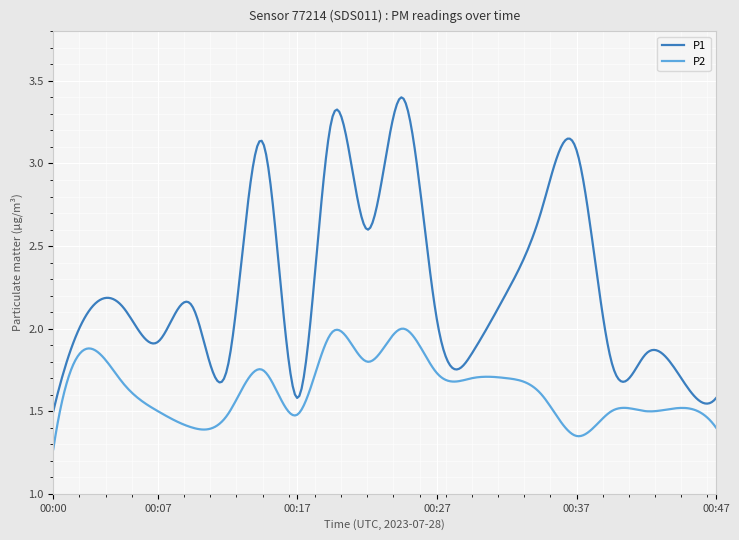

What is the difference between the maximum and second lowest values in the P2 series?

0.7